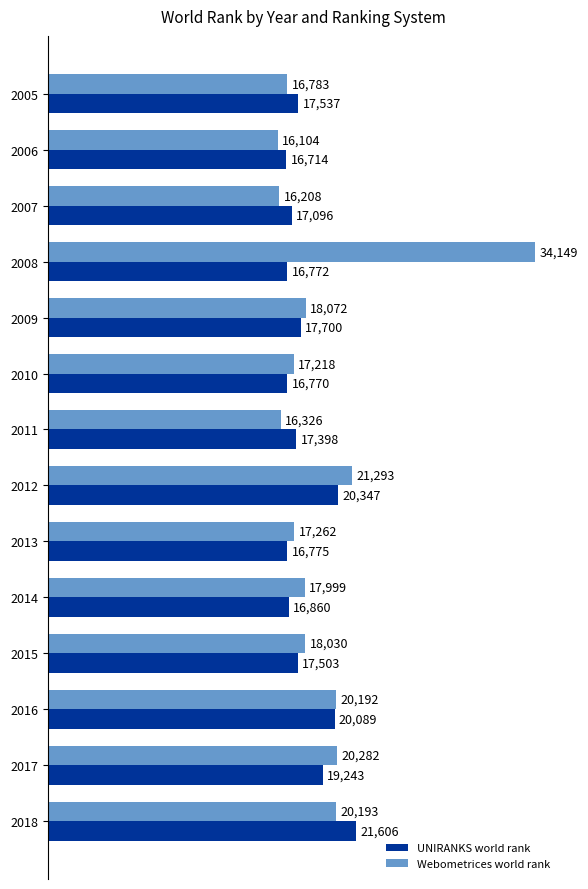

What is the average value of the Webometrices world rank series?

19294